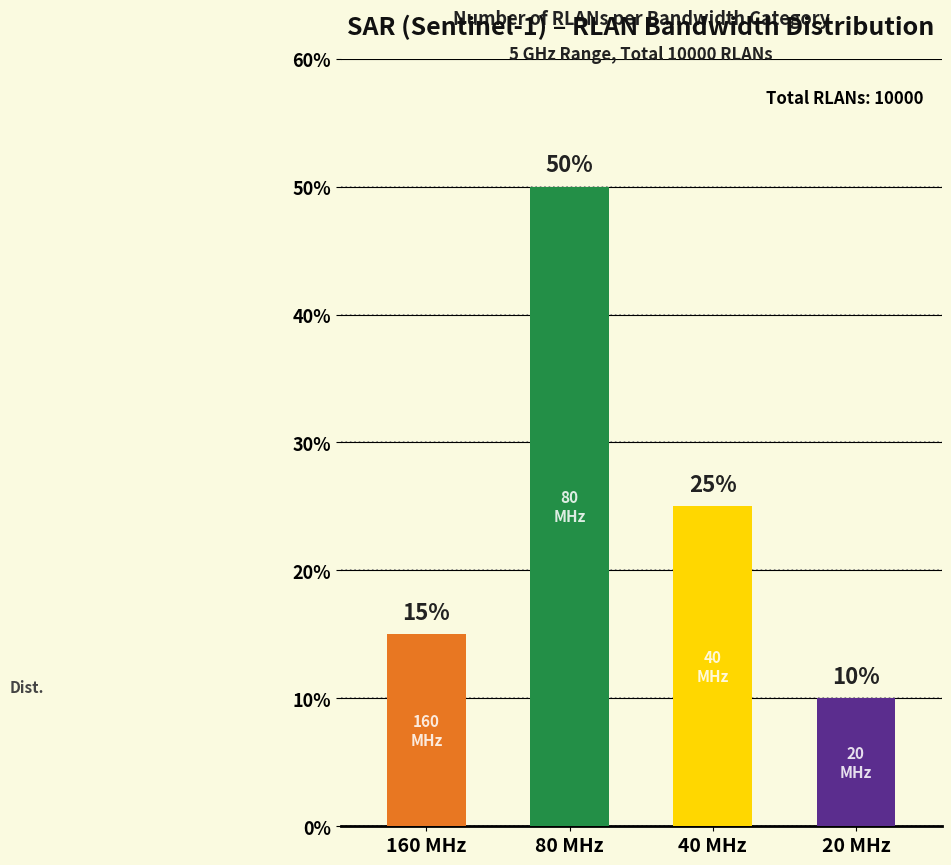

How many categories are shown in the chart?

4